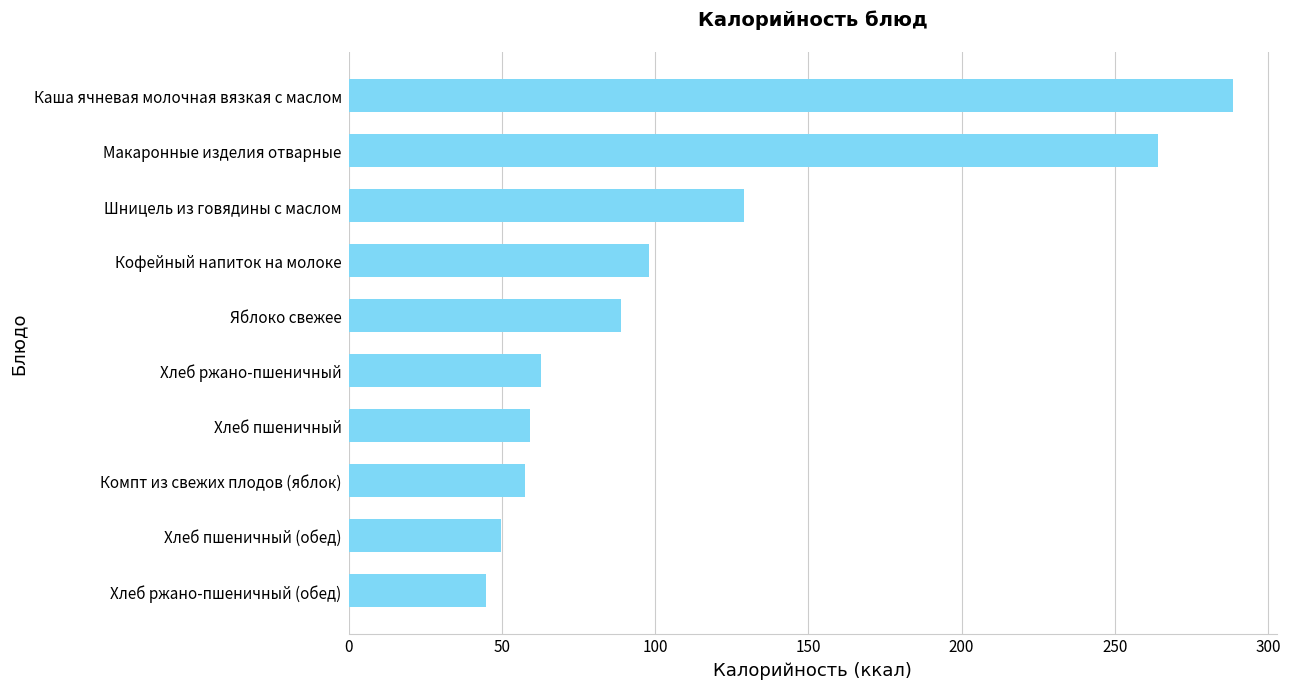

Which has a higher value, Шницель из говядины с маслом or Макаронные изделия отварные?

Макаронные изделия отварные